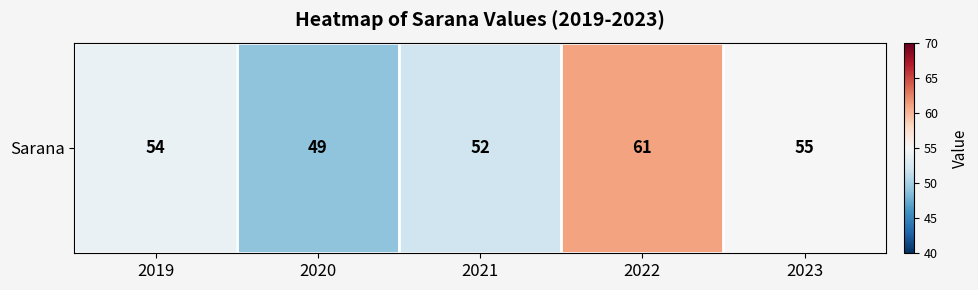

At which category does the chart reach its minimum across all series?

2020